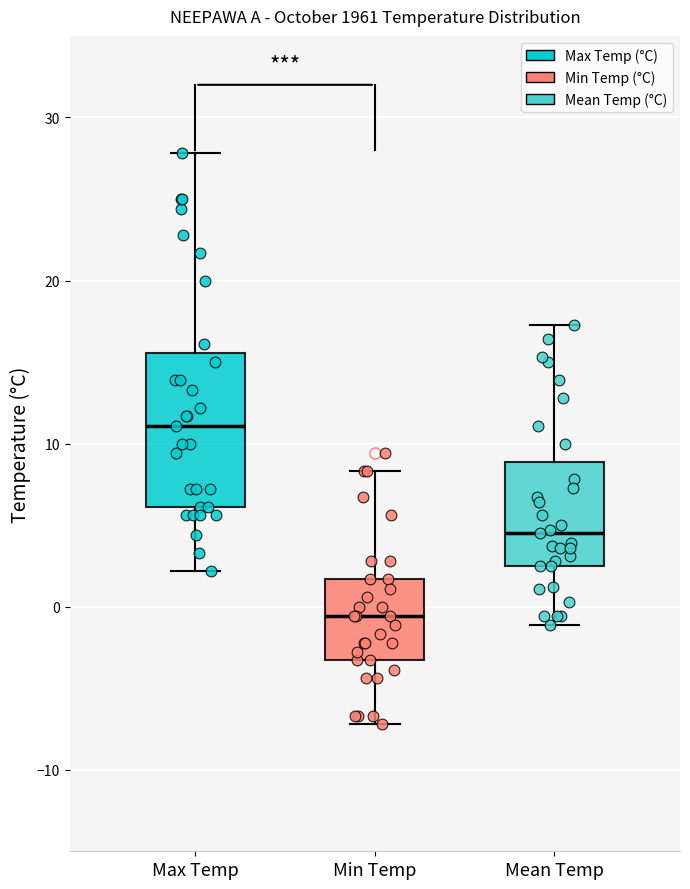

Which box is the tallest, from its lower edge to its upper edge?

Max Temp